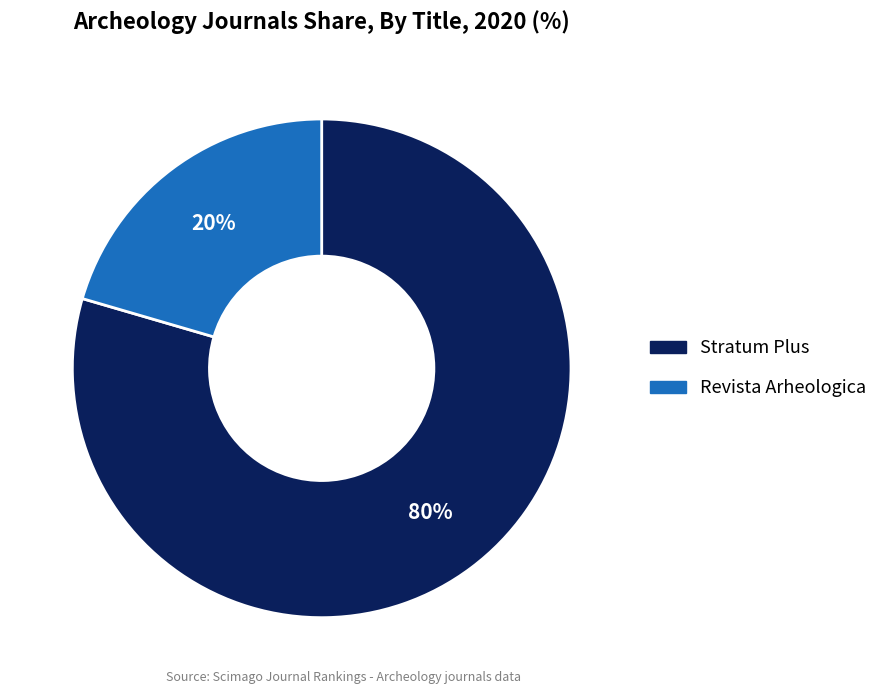

To the nearest percent, what portion does Revista Arheologica represent?

20%